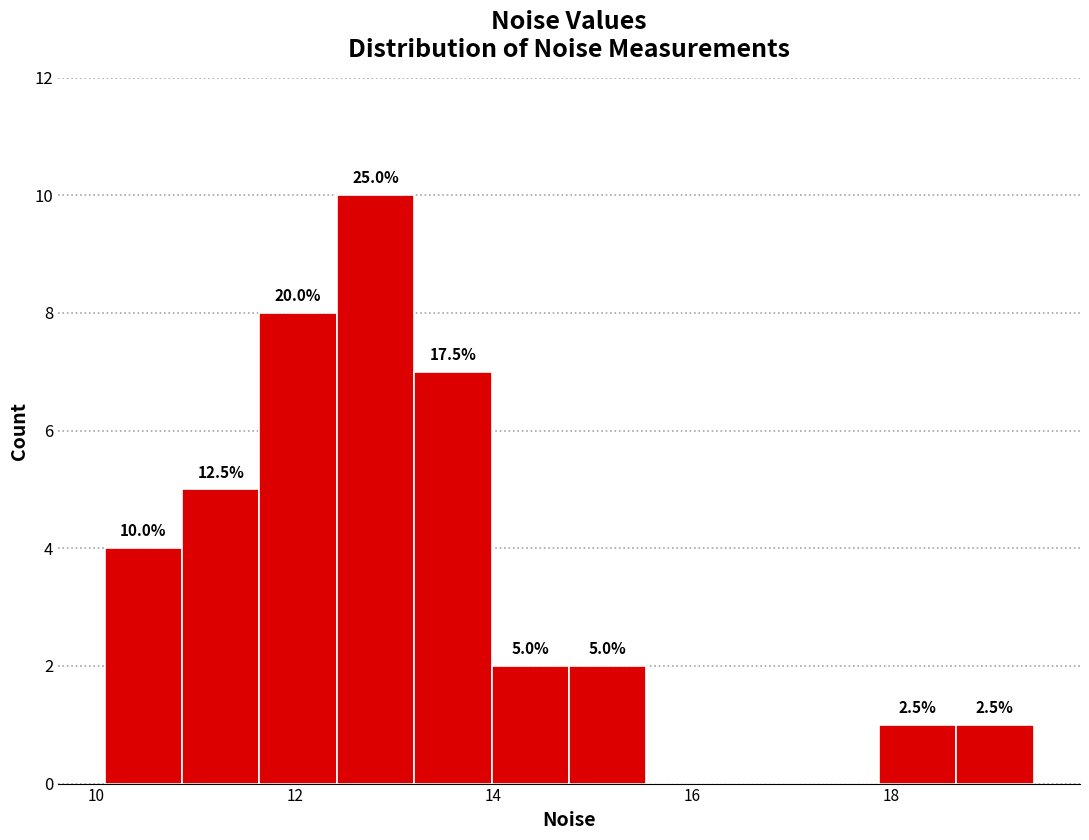

Around what value on the x-axis is the tallest bar? Give the approximate position of its centre, as read against the axis.

12.8